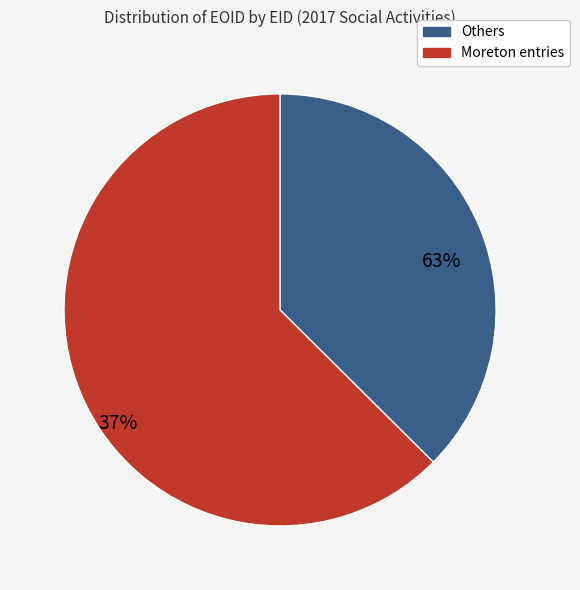

Is it true that 313266 is 17% of the pie?

False